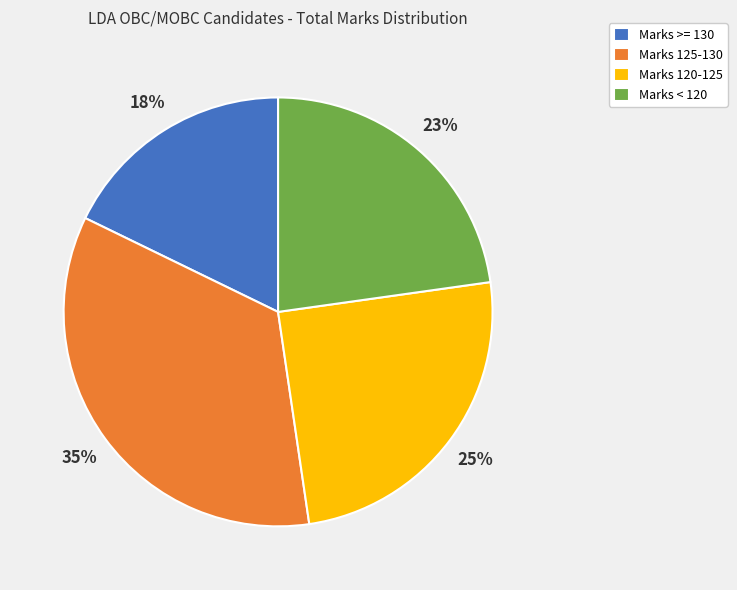

Between Marks < 120 and Marks 120-125, which is larger?

Marks 120-125